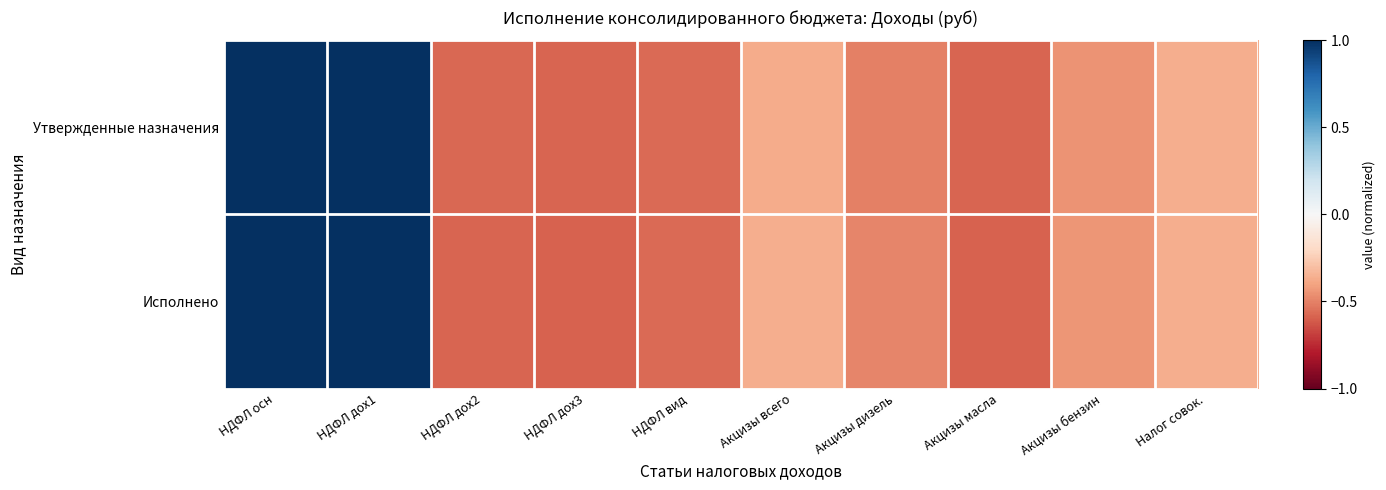

Reading right to left, list all the values displayed in this chart.

Утвержденные назначения: Налог совок.=-0.4	Акцизы бензин=-0.4	Акцизы масла=-0.6	Акцизы дизель=-0.5	Акцизы всего=-0.4	НДФЛ вид=-0.6	НДФЛ дох3=-0.6	НДФЛ дох2=-0.6	НДФЛ дох1=1.0	НДФЛ осн=1.0
Исполнено: Налог совок.=-0.4	Акцизы бензин=-0.4	Акцизы масла=-0.6	Акцизы дизель=-0.5	Акцизы всего=-0.4	НДФЛ вид=-0.6	НДФЛ дох3=-0.6	НДФЛ дох2=-0.6	НДФЛ дох1=1.0	НДФЛ осн=1.0